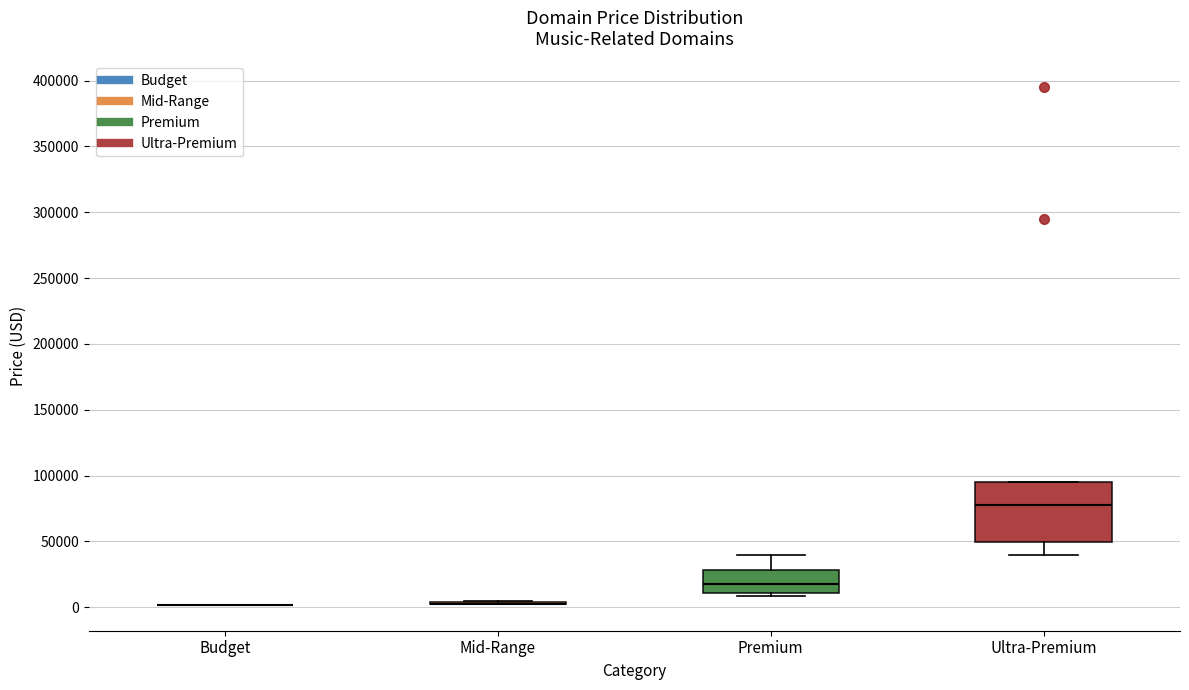

Reading left to right, read every box against the y-axis: the position of its median line, the range the box covers, and the ends of its whiskers. The values are not printed on the chart, so give them approximately, as read against the axis.

Budget: box collapsed to a line at 0, whiskers 0 to 0
Mid-Range: box collapsed to a line at 5000, whiskers 5000 to 5000
Premium: median 15000, box 10000 to 30000, whiskers 10000 (just below the box's lower edge) to 40000
Ultra-Premium: median 75000, box 50000 to 95000, whiskers 40000 to 95000